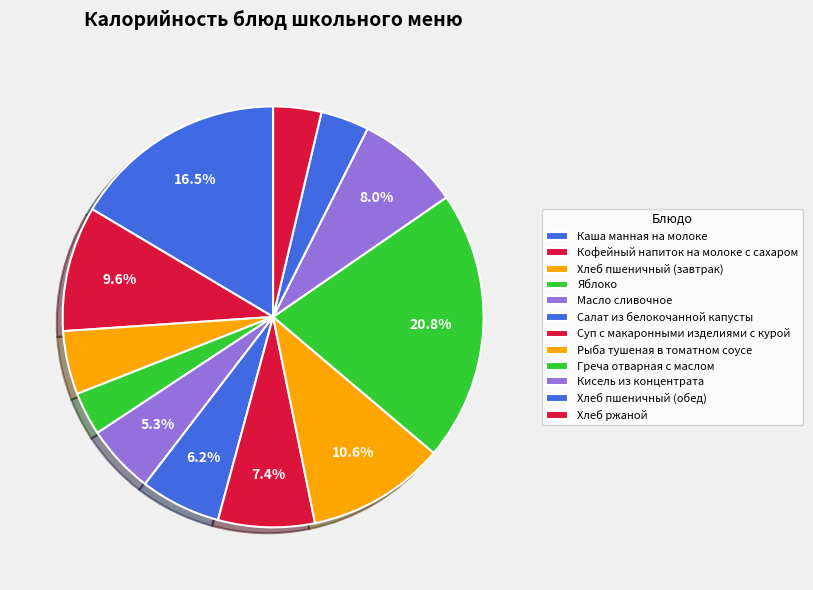

Combined, do Греча отварная с маслом and Хлеб пшеничный (завтрак) account for over 50%?

No